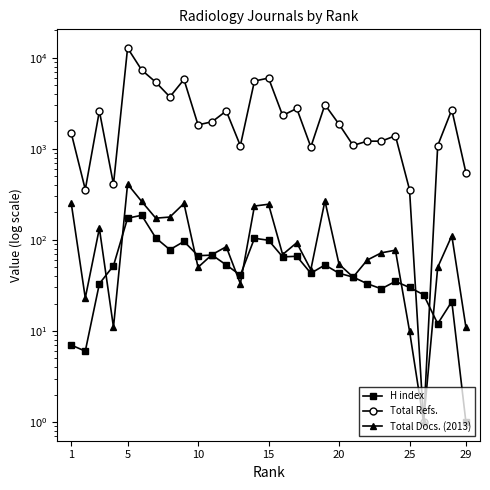

How many series are shown in this chart?

3